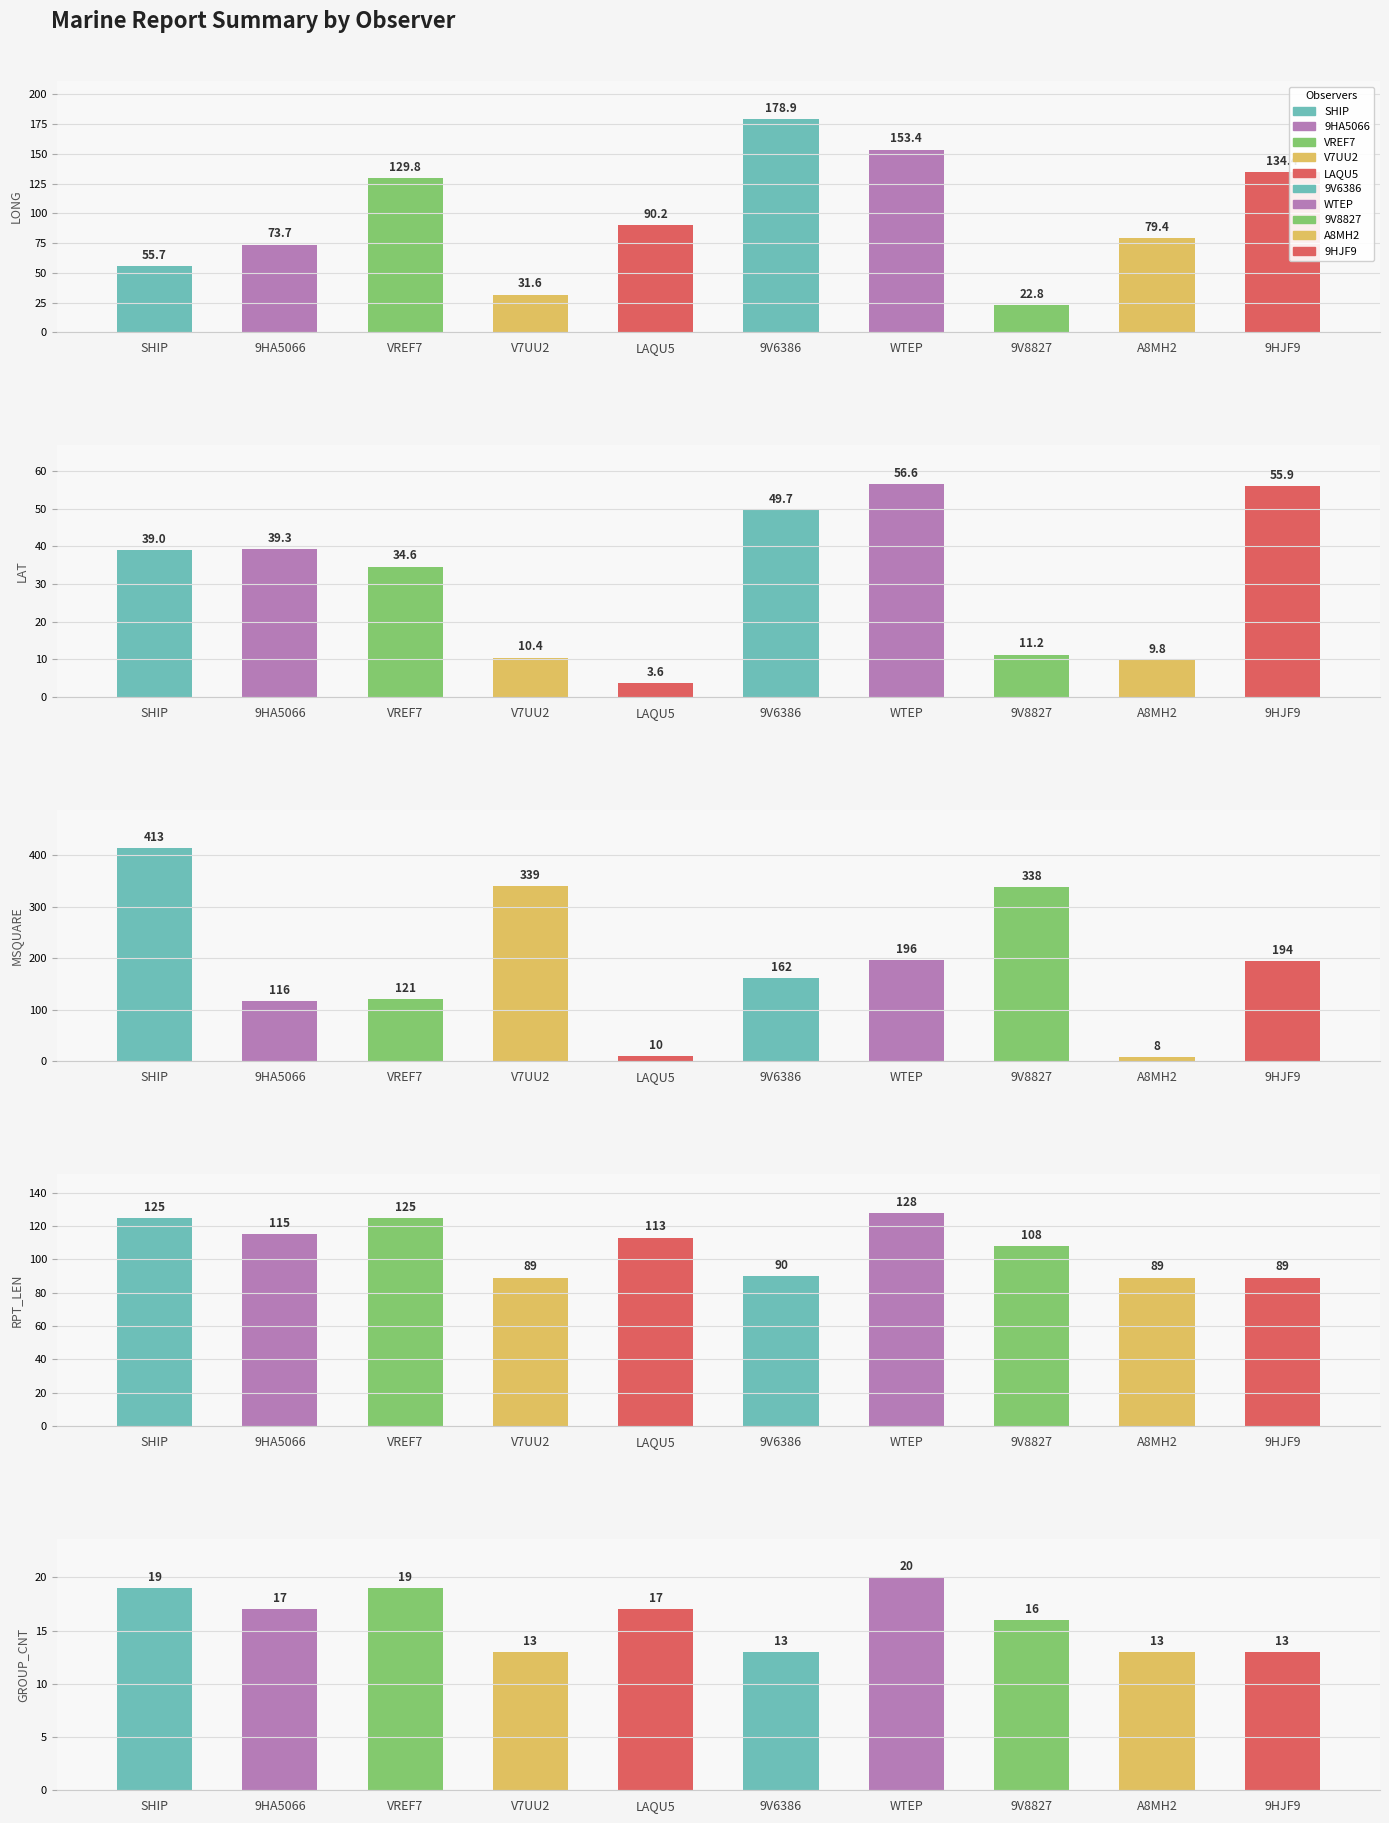

Reading left to right, what are all the values shown in this chart?

LONG: SHIP=55.7	9HA5066=73.7	VREF7=129.8	V7UU2=31.6	LAQU5=90.2	9V6386=178.9	WTEP=153.4	9V8827=22.8	A8MH2=79.4	9HJF9=134.4
LAT: SHIP=39.0	9HA5066=39.3	VREF7=34.6	V7UU2=10.4	LAQU5=3.6	9V6386=49.7	WTEP=56.6	9V8827=11.2	A8MH2=9.8	9HJF9=55.9
MSQUARE: SHIP=413.0	9HA5066=116.0	VREF7=121.0	V7UU2=339.0	LAQU5=10.0	9V6386=162.0	WTEP=196.0	9V8827=338.0	A8MH2=8.0	9HJF9=194.0
RPT_LEN: SHIP=125.0	9HA5066=115.0	VREF7=125.0	V7UU2=89.0	LAQU5=113.0	9V6386=90.0	WTEP=128.0	9V8827=108.0	A8MH2=89.0	9HJF9=89.0
GROUP_CNT: SHIP=19.0	9HA5066=17.0	VREF7=19.0	V7UU2=13.0	LAQU5=17.0	9V6386=13.0	WTEP=20.0	9V8827=16.0	A8MH2=13.0	9HJF9=13.0